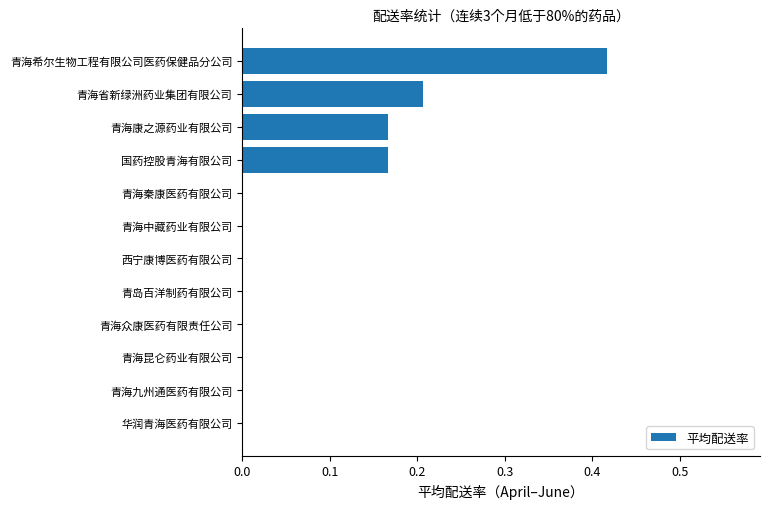

What is the change in value from 青海九州通医药有限公司 to 青海康之源药业有限公司?

+0.2